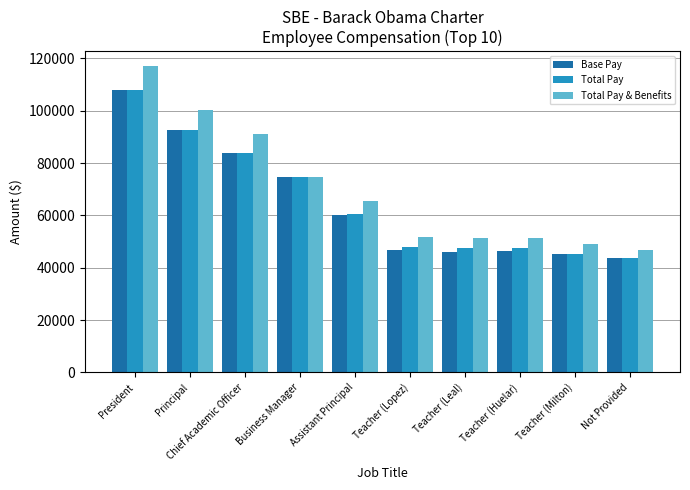

What is the difference between the Total Pay & Benefits values at Teacher (Huelar) and Assistant Principal?

14093.5